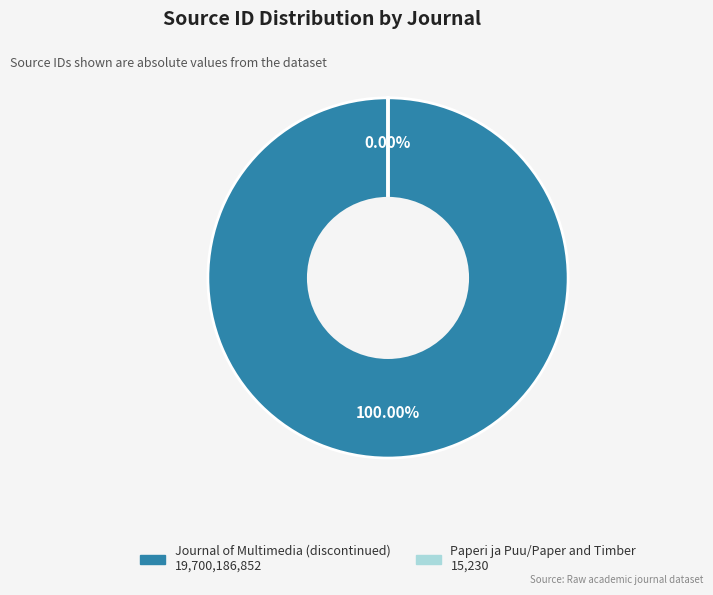

Is there any slice that represents more than half of the pie?

Yes